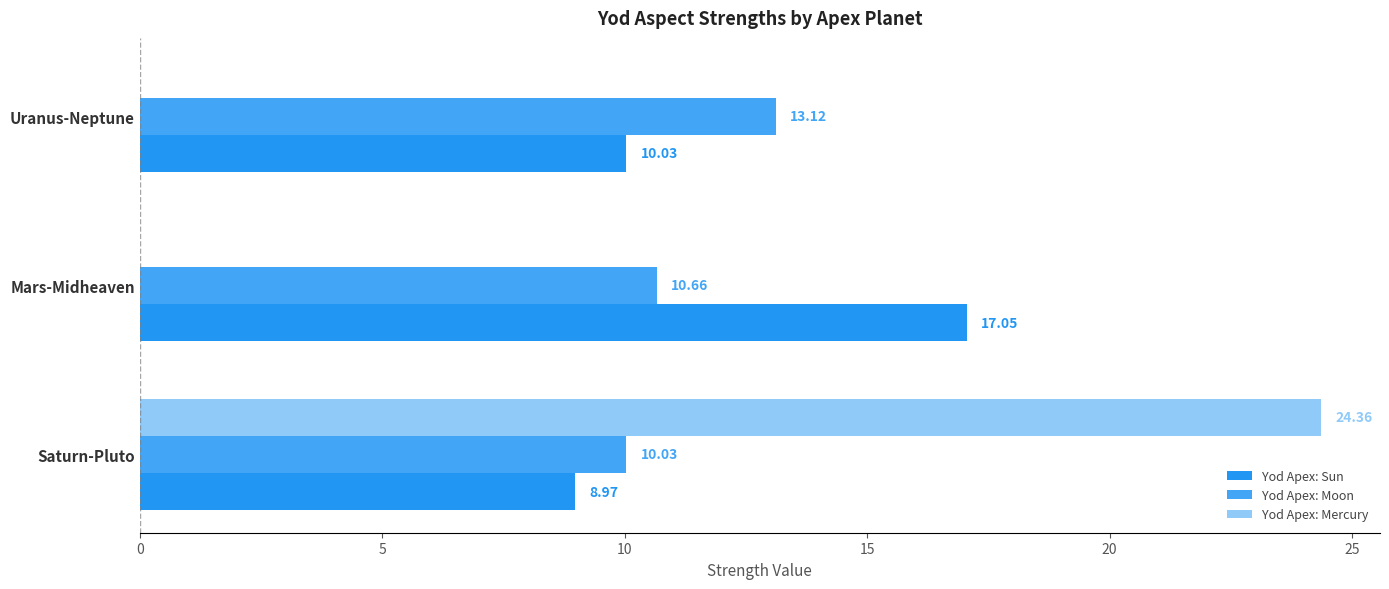

What are all the series names shown in the legend?

Yod Apex: Sun, Yod Apex: Moon, Yod Apex: Mercury